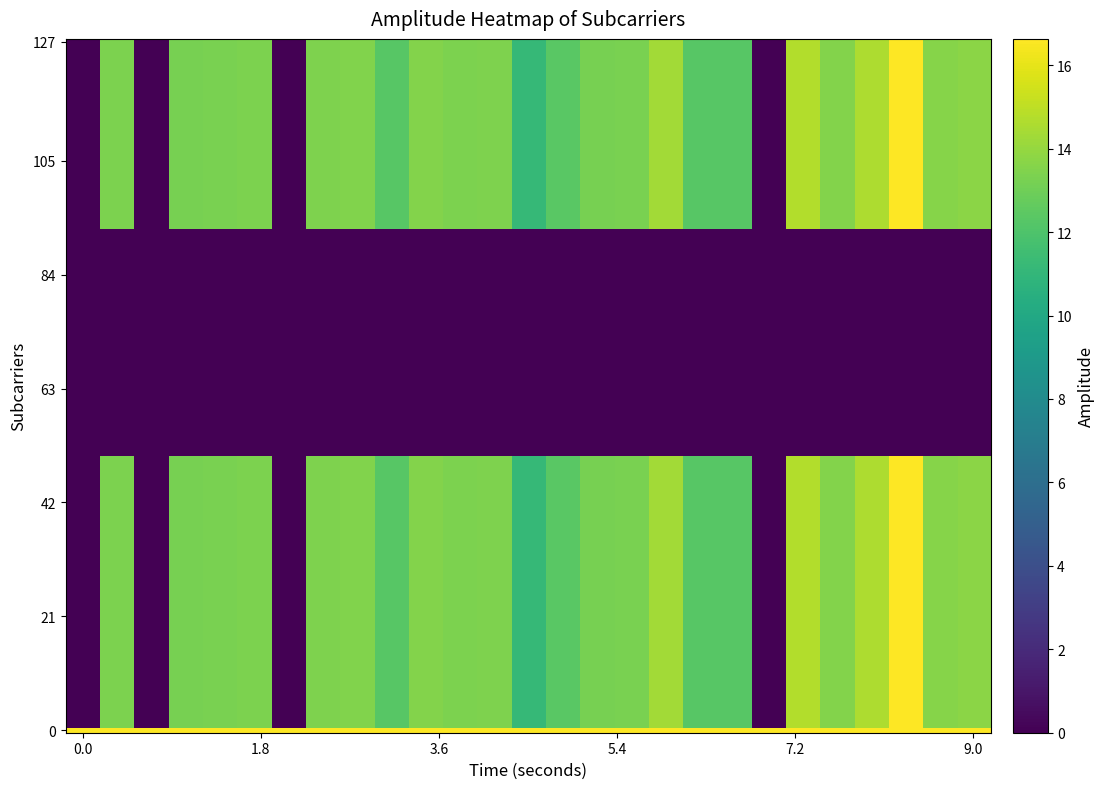

Which series has the widest spread of values?

1